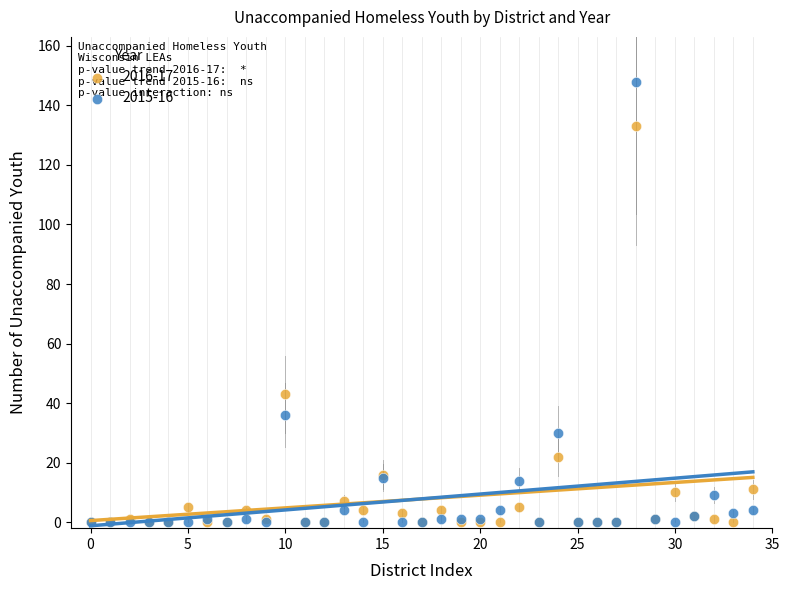

Which series reaches the maximum Y coordinate?

2015-16